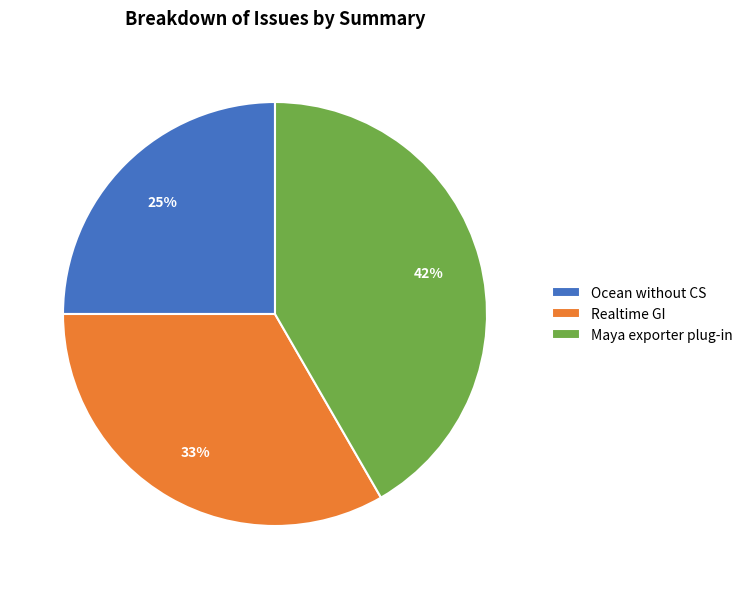

Combined, do Realtime GI and Maya exporter plug-in account for over 50%?

Yes